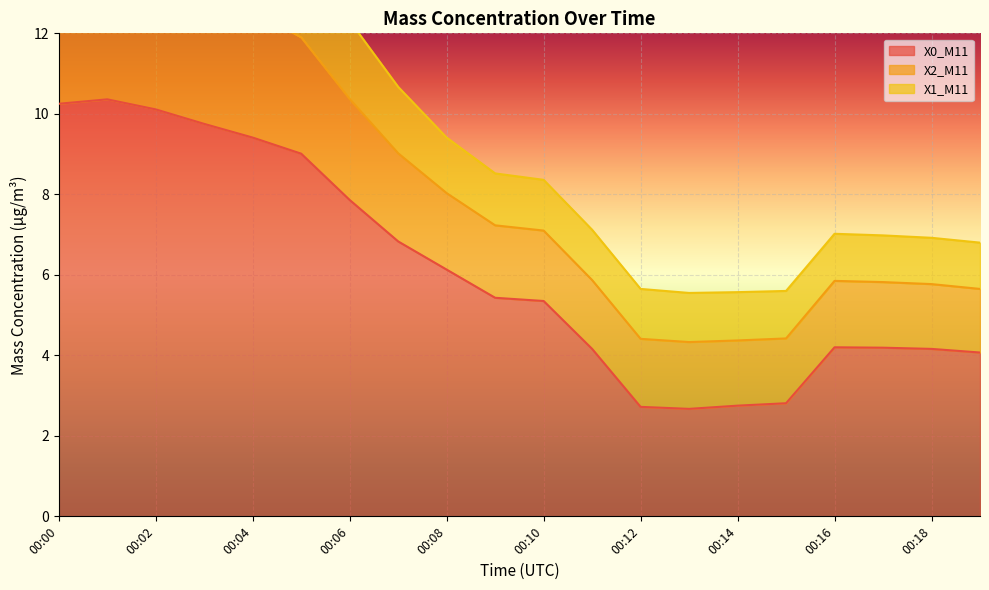

The value of X2_M11 at 00:03 is 16.0. True or false?

True